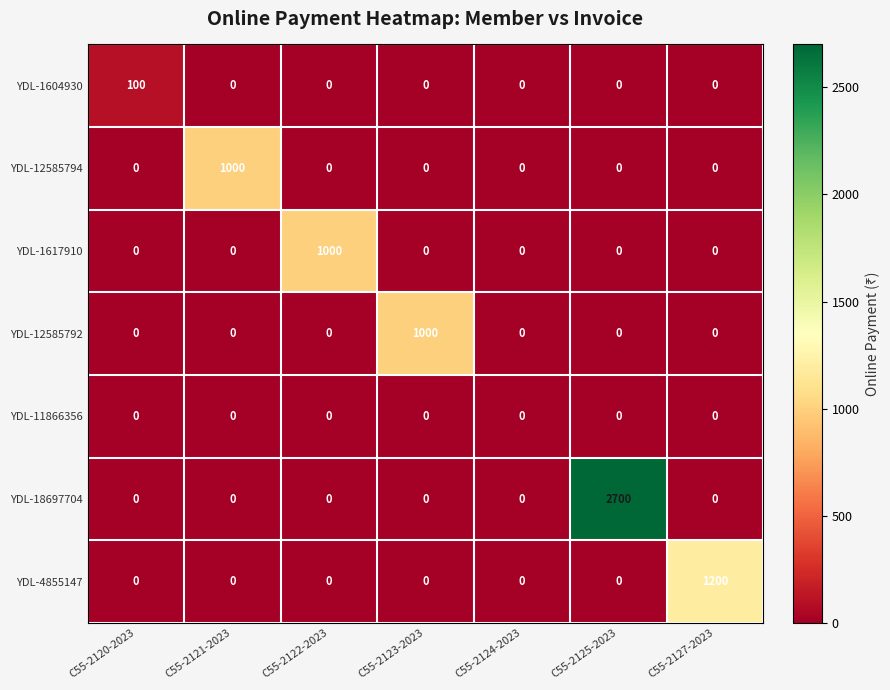

How many positive values does the YDL-1617910 series have?

1